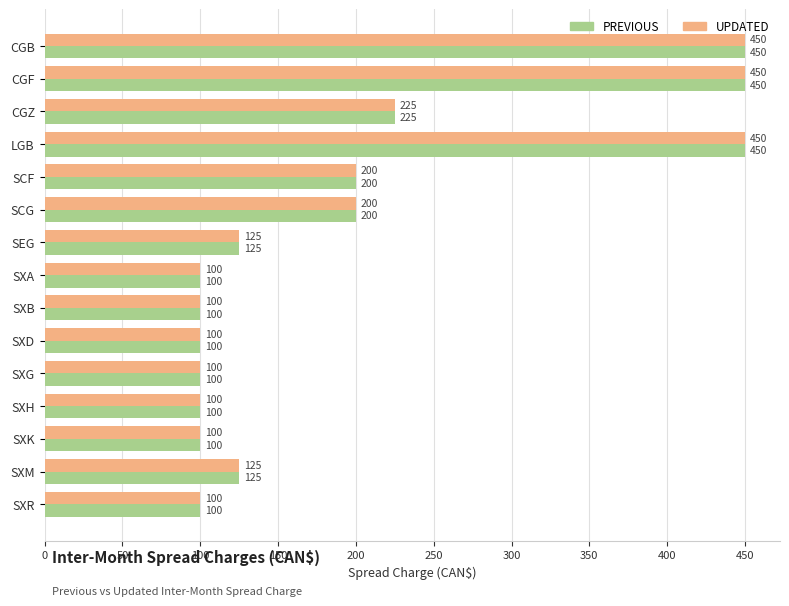

The UPDATED series shows 450 at CGF. True or false?

True